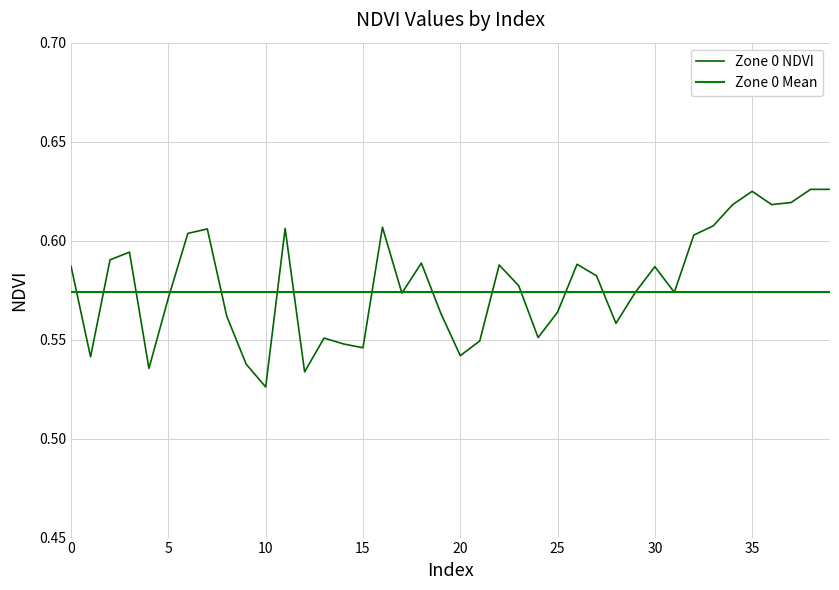

How many distinct data groups are displayed?

2